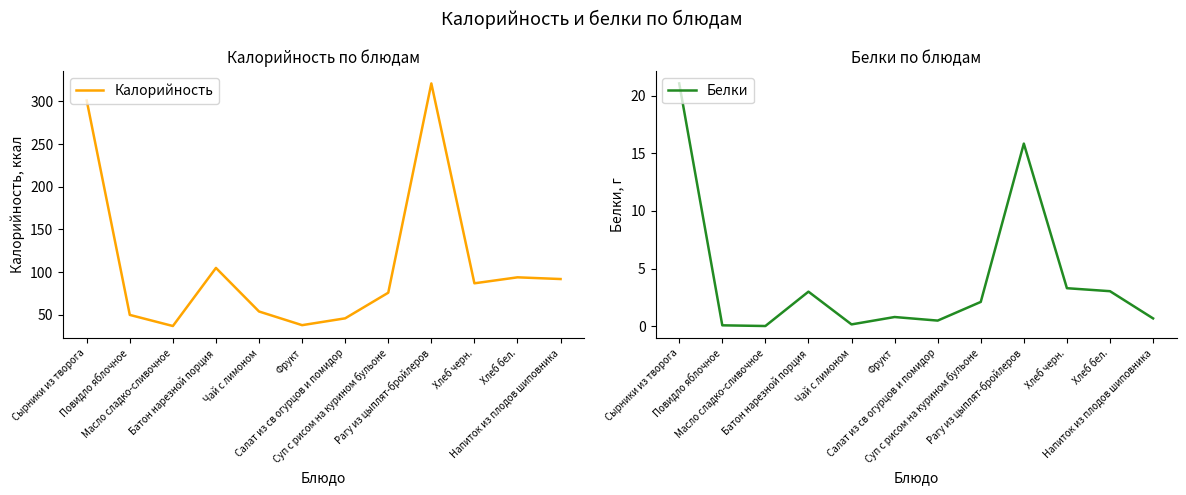

How many values in the Калорийность series are below 87?

6